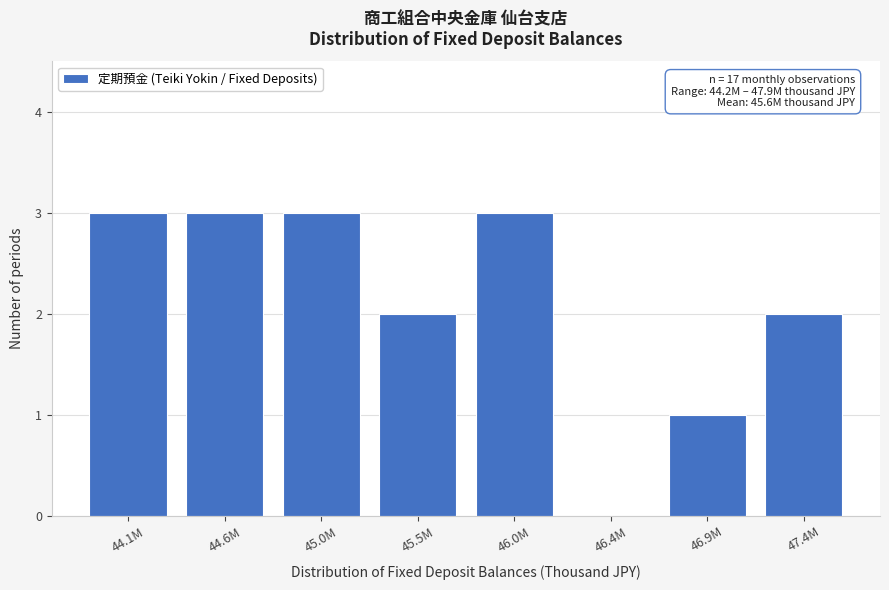

Reading right to left, transcribe all the data shown in this chart.

47.4M=2	46.9M=1	46.4M=0	46.0M=3	45.5M=2	45.0M=3	44.6M=3	44.1M=3